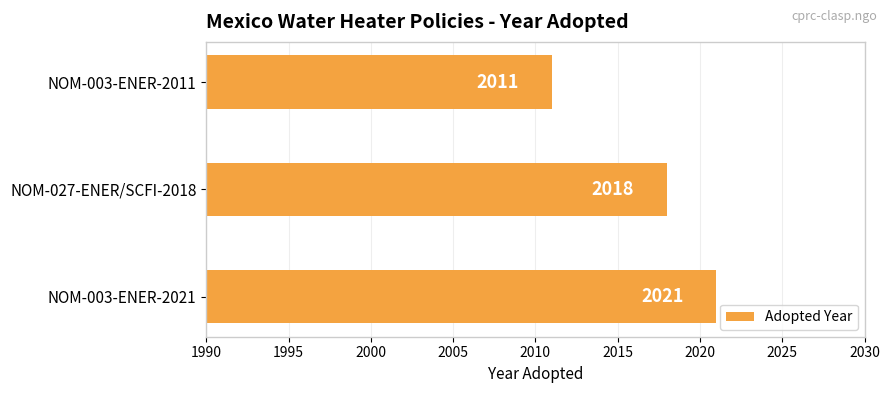

Where is the data nearest to the value 2016?

NOM-027-ENER/SCFI-2018